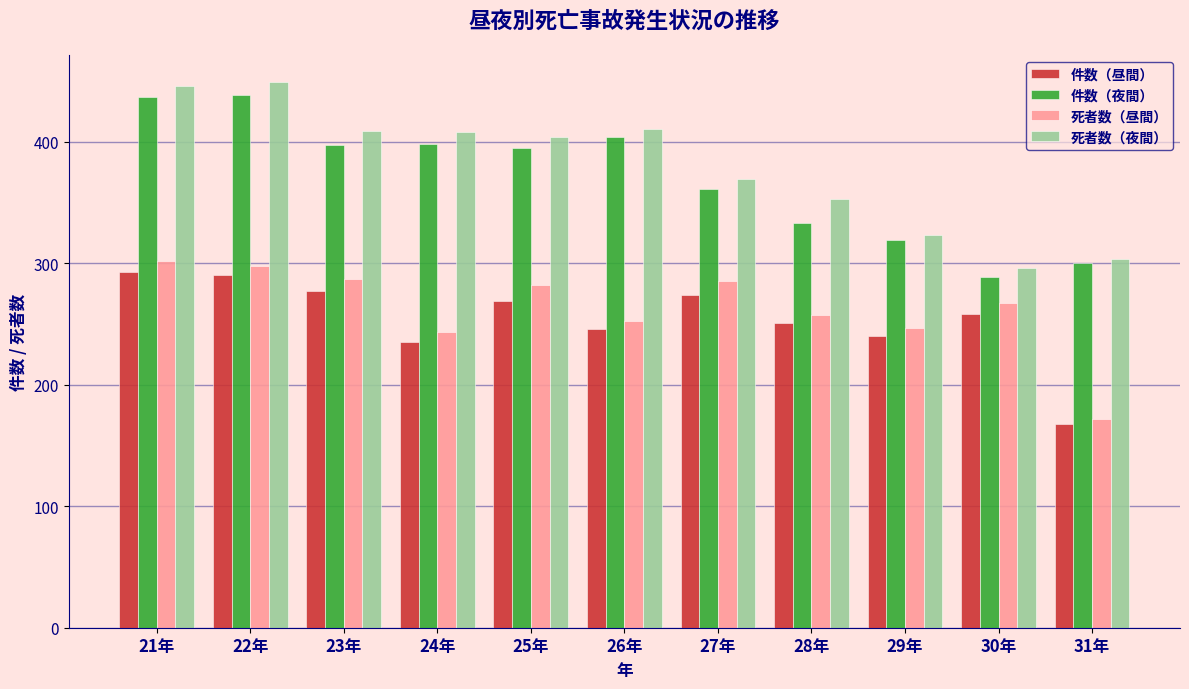

What is the difference between the highest and lowest values at 24年?

173